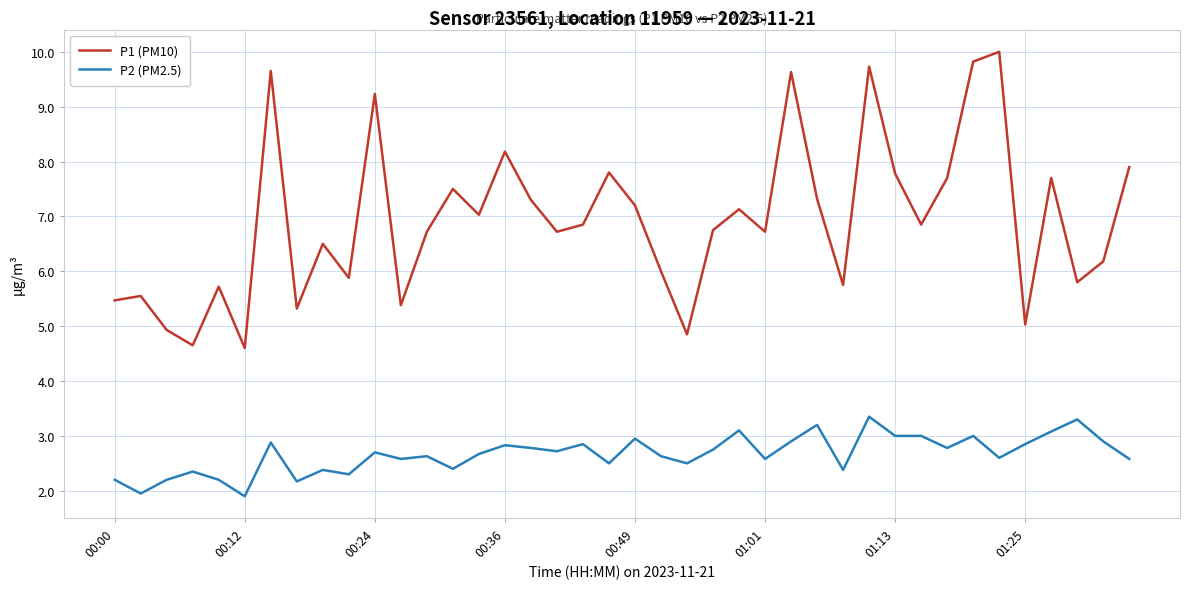

True or false: P1 (PM10) and P2 (PM2.5) cross at least once.

False